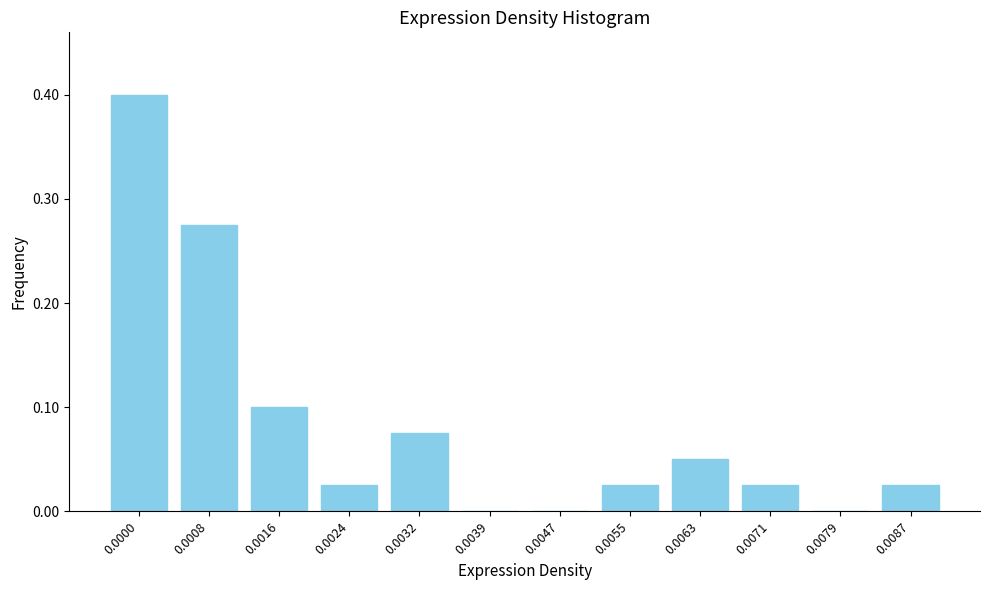

What is the change in value from 0.0000 to 0.0071?

-0.4